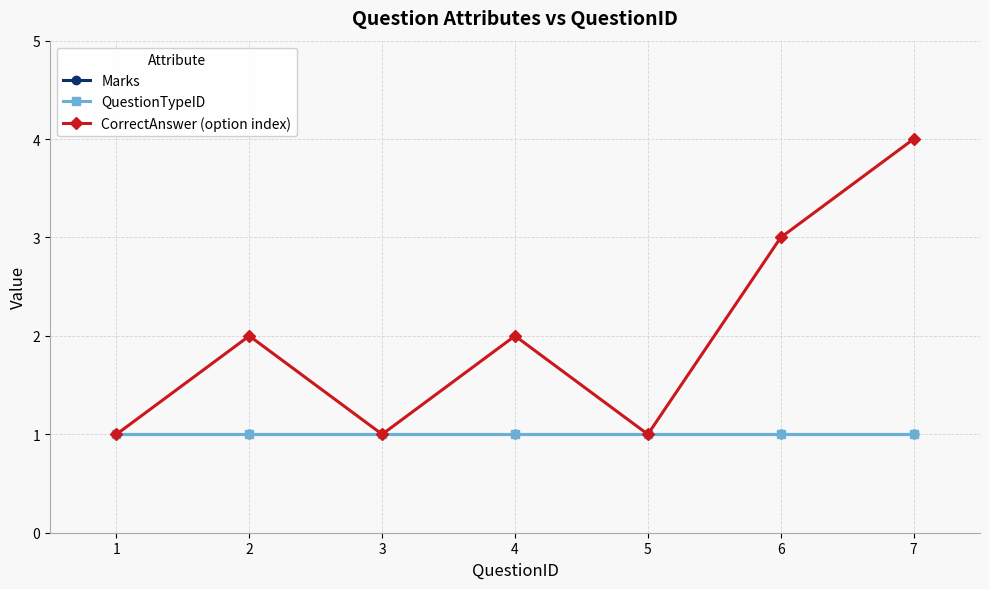

Reading right to left, transcribe all the data shown in this chart.

Marks: 1	1	1	1	1	1	1
QuestionTypeID: 1	1	1	1	1	1	1
CorrectAnswer (option index): 4	3	1	2	1	2	1